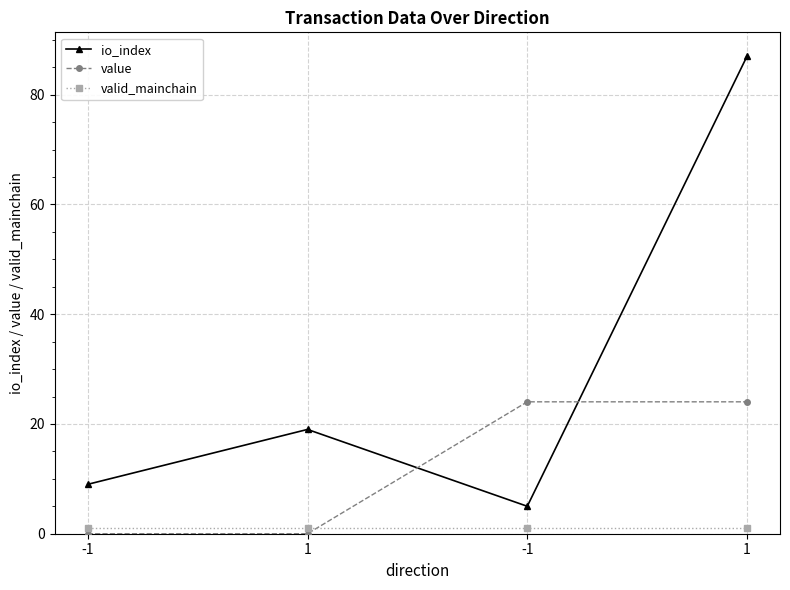

What is the sum of the value values at -1 and -1?

24.0